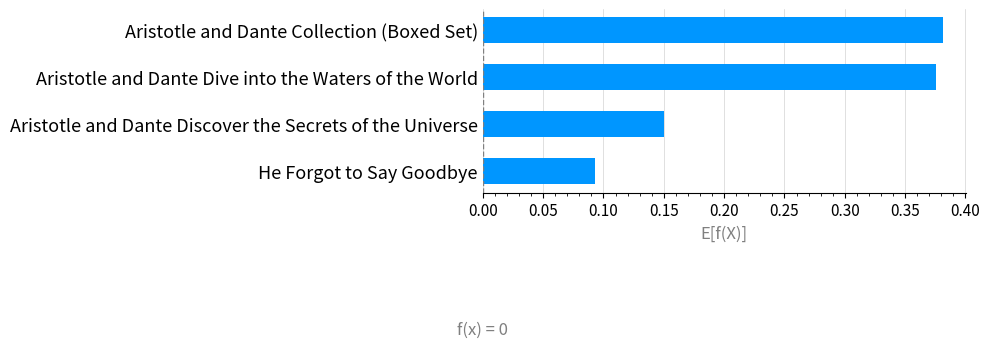

What is the difference between the second highest and minimum values?

0.3